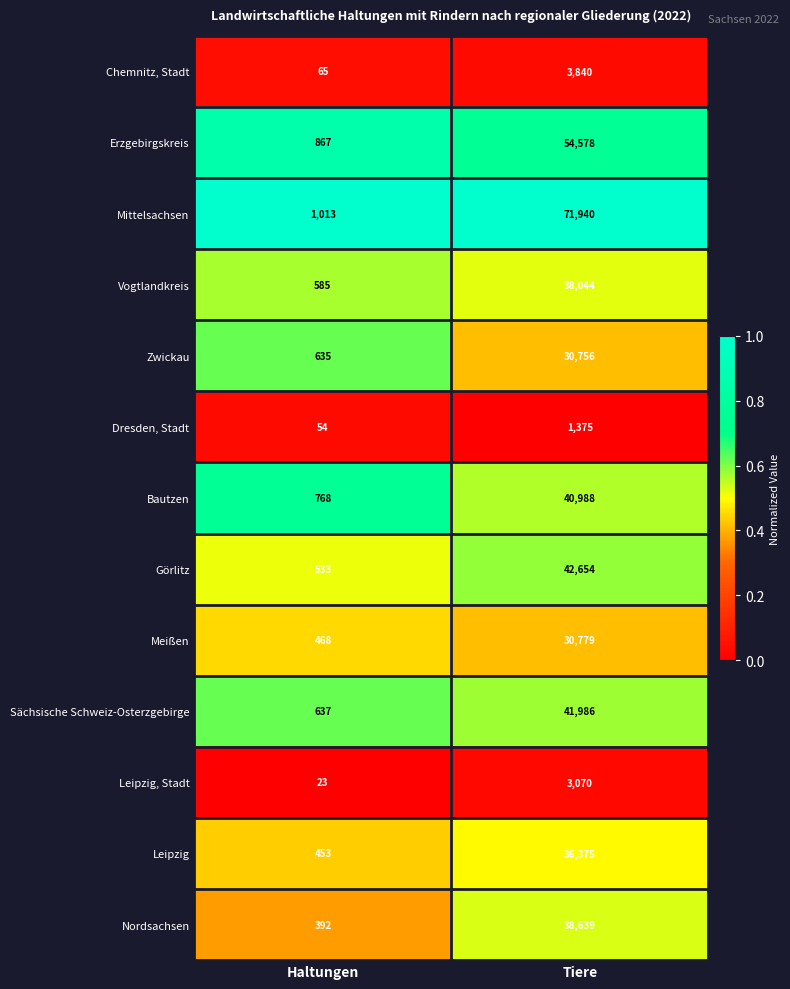

What is the total value across all series at Haltungen?

6493